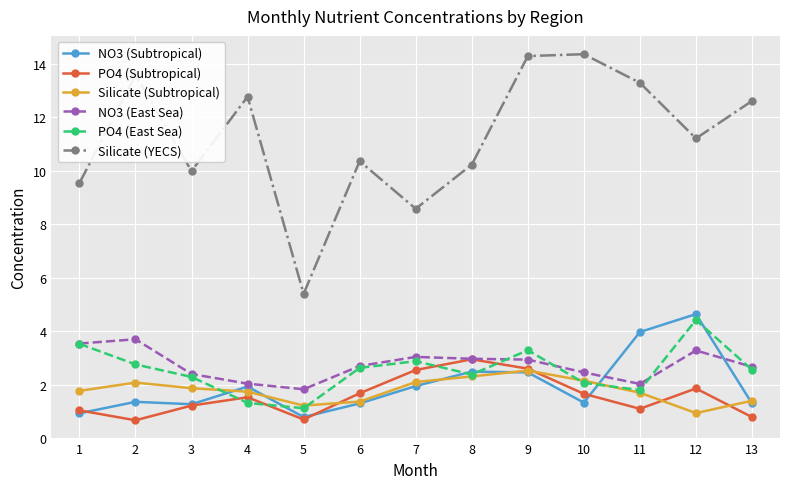

How many data points in Silicate (YECS) are less than 11?

6